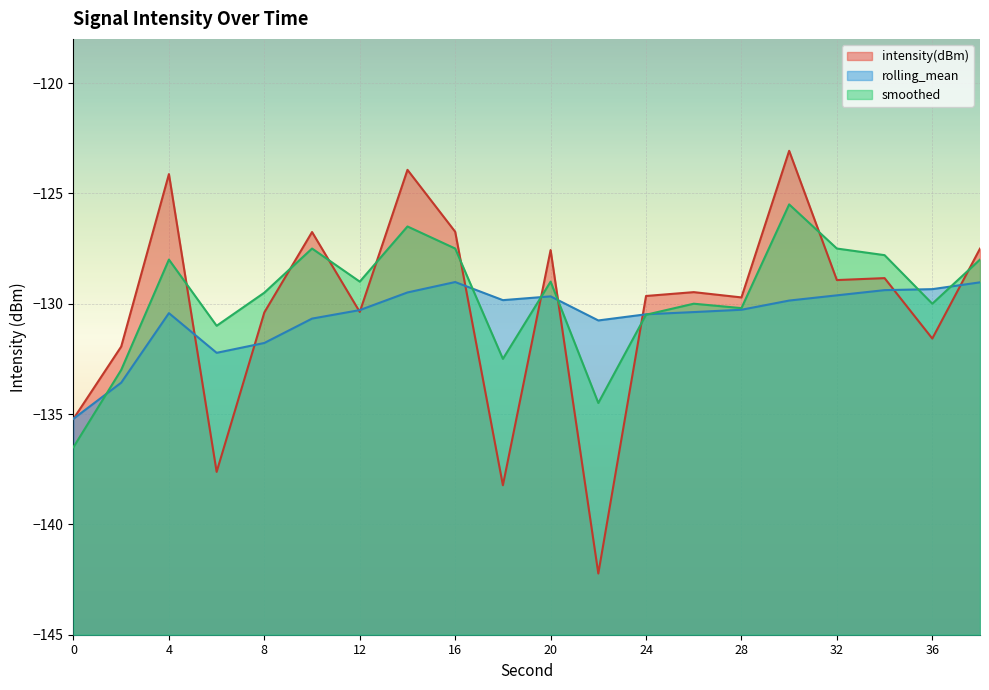

True or false: smoothed has more than 2 interior local peaks.

True